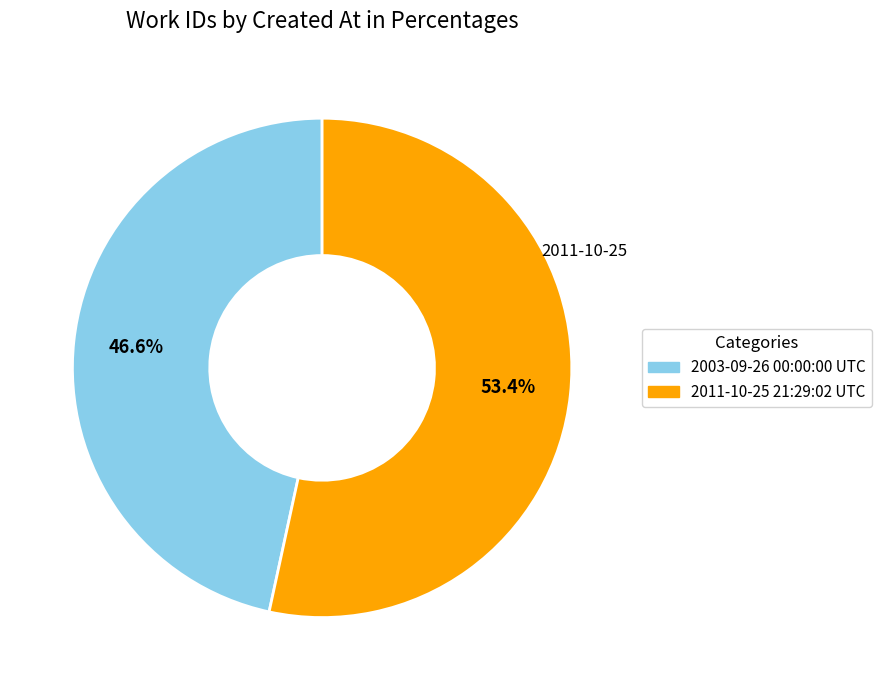

How many segments does this pie chart have?

2